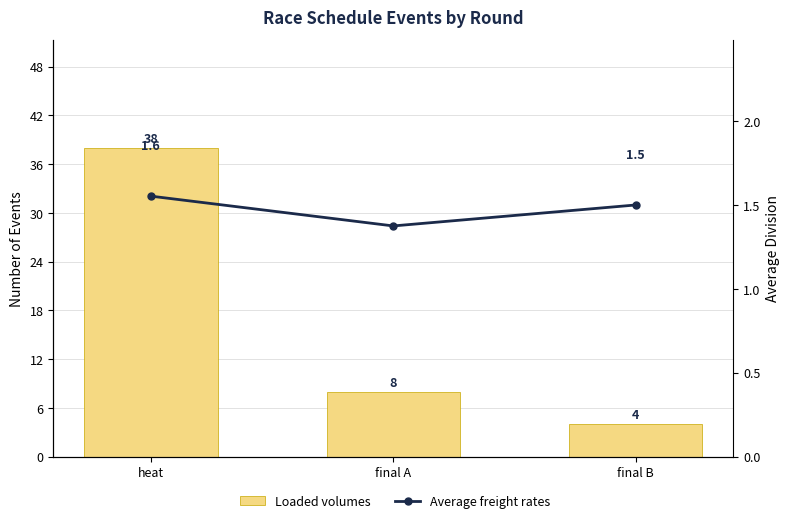

At final B, list the series in order from largest to smallest.

Loaded volumes, Average freight rates